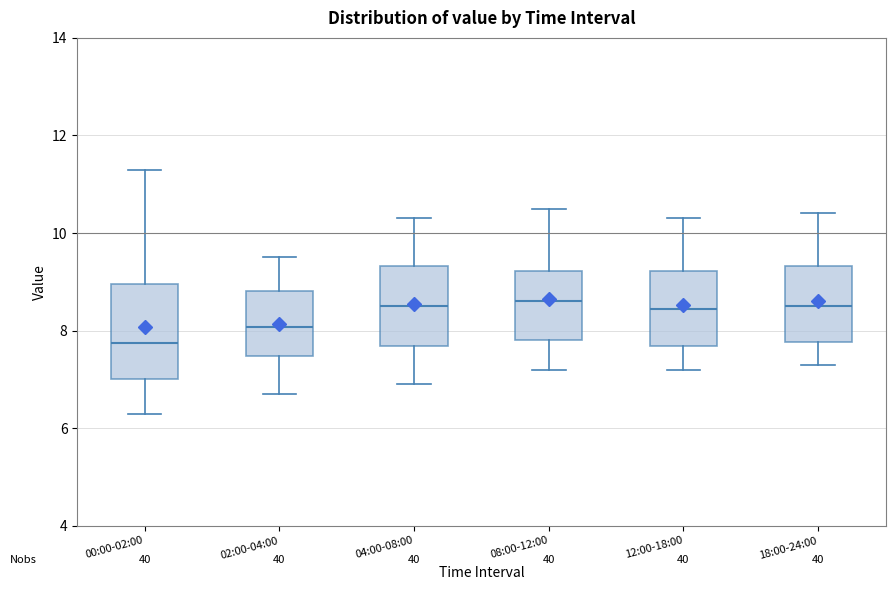

Comparing the boxes themselves (not the whiskers), which one is the tallest?

00:00-02:00